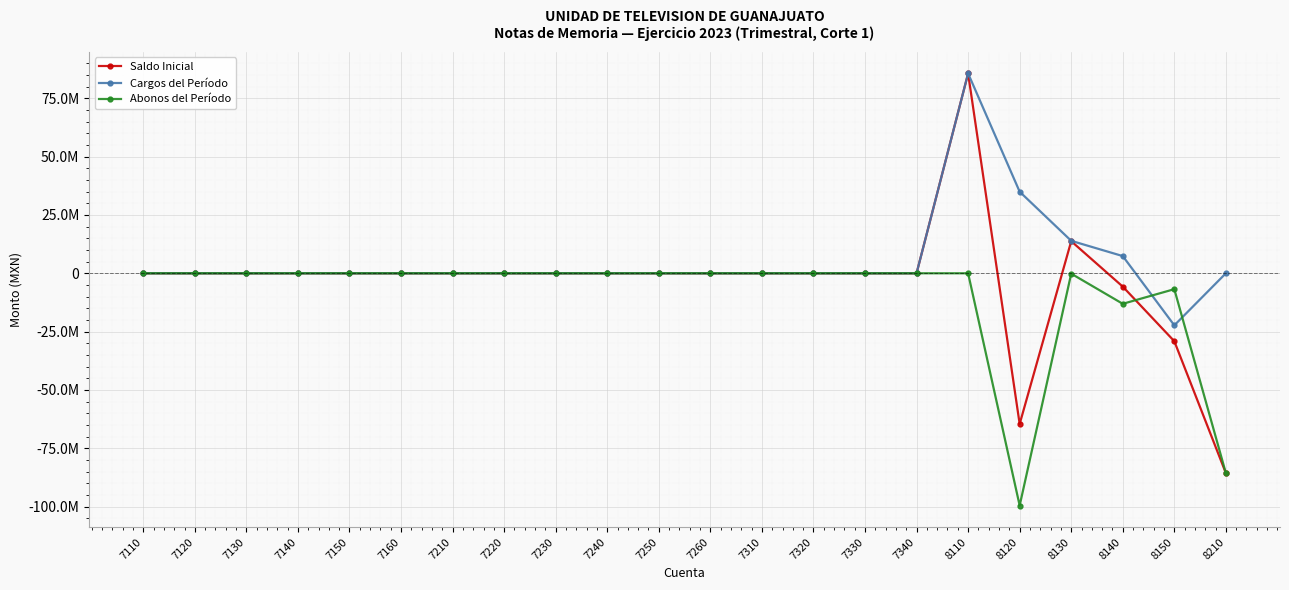

True or false: Saldo Inicial has more than 0 points higher than both neighbors.

True